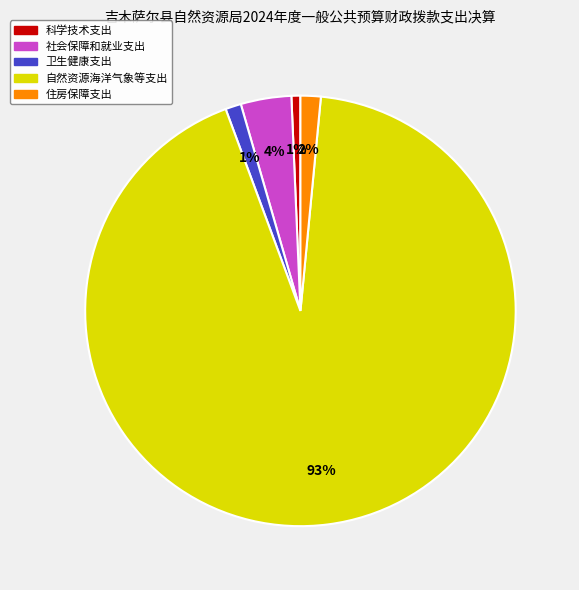

To the nearest percent, what is the combined percentage of 卫生健康支出 and 科学技术支出?

2%